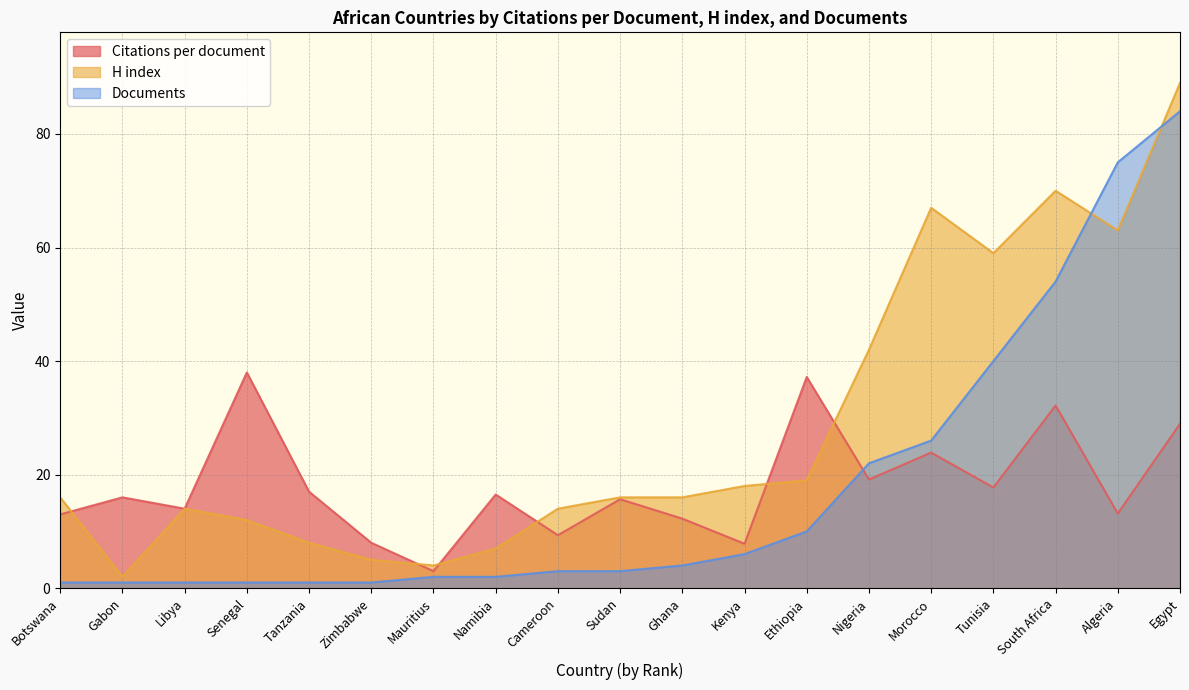

What is the total value across all series at Zimbabwe?

14.0